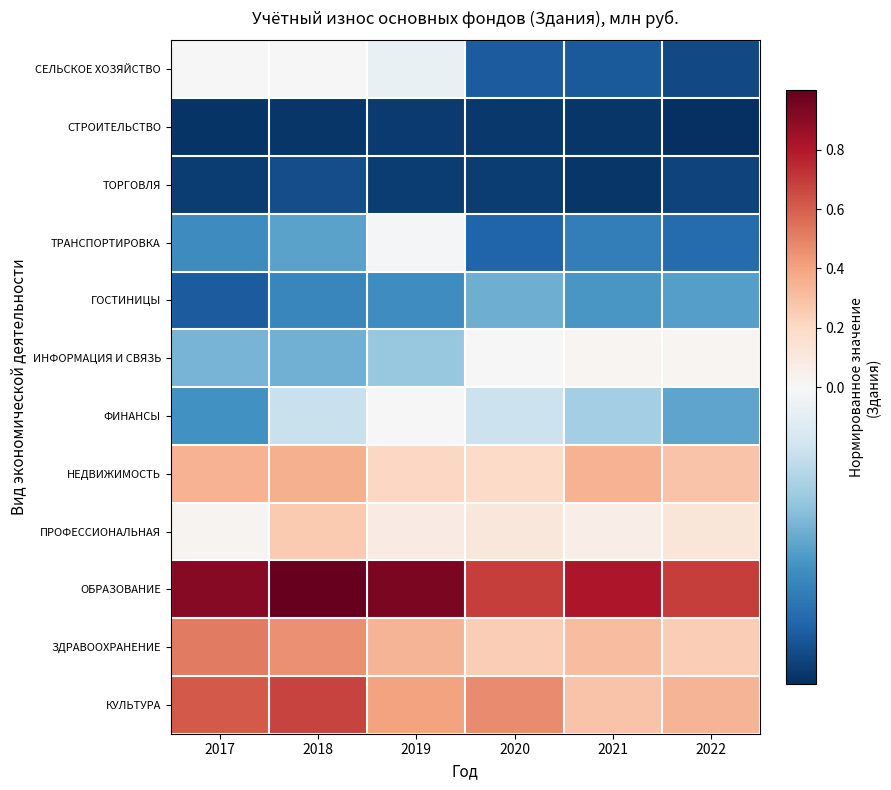

Reading left to right, transcribe all the data shown in this chart.

СЕЛЬСКОЕ ХОЗЯЙСТВО: 2017=0.0	2018=0.0	2019=-0.0	2020=-0.0	2021=-0.0	2022=-0.0
СТРОИТЕЛЬСТВО: 2017=-0.0	2018=-0.0	2019=-0.0	2020=-0.0	2021=-0.0	2022=-0.0
ТОРГОВЛЯ: 2017=-0.0	2018=-0.0	2019=-0.0	2020=-0.0	2021=-0.0	2022=-0.0
ТРАНСПОРТИРОВКА: 2017=-0.0	2018=-0.0	2019=-0.0	2020=-0.0	2021=-0.0	2022=-0.0
ГОСТИНИЦЫ: 2017=-0.0	2018=-0.0	2019=-0.0	2020=-0.0	2021=-0.0	2022=-0.0
ИНФОРМАЦИЯ И СВЯЗЬ: 2017=-0.0	2018=-0.0	2019=-0.0	2020=0.0	2021=0.0	2022=0.0
ФИНАНСЫ: 2017=-0.0	2018=-0.0	2019=0.0	2020=-0.0	2021=-0.0	2022=-0.0
НЕДВИЖИМОСТЬ: 2017=0.3	2018=0.4	2019=0.2	2020=0.2	2021=0.3	2022=0.3
ПРОФЕССИОНАЛЬНАЯ: 2017=0.0	2018=0.3	2019=0.1	2020=0.1	2021=0.1	2022=0.1
ОБРАЗОВАНИЕ: 2017=0.9	2018=1.0	2019=0.9	2020=0.7	2021=0.8	2022=0.7
ЗДРАВООХРАНЕНИЕ: 2017=0.5	2018=0.5	2019=0.3	2020=0.2	2021=0.3	2022=0.2
КУЛЬТУРА: 2017=0.6	2018=0.7	2019=0.4	2020=0.5	2021=0.3	2022=0.3